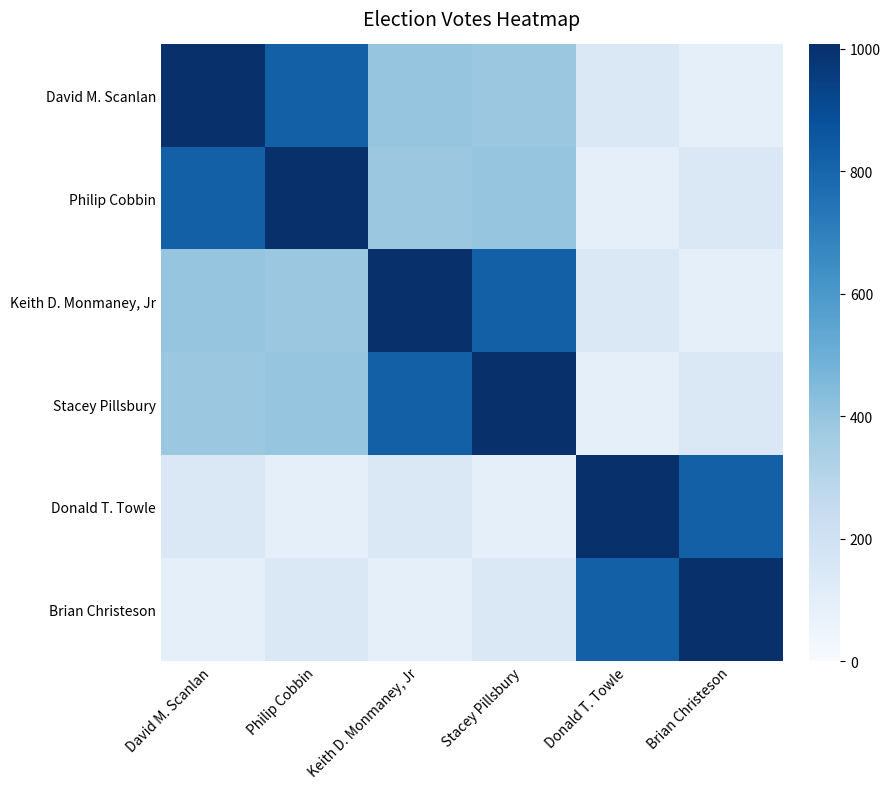

Reading left to right, extract all data points from this chart.

David M. Scanlan: David M. Scanlan=1007	Philip Cobbin=822	Keith D. Monmaney, Jr=400	Stacey Pillsbury=383	Donald T. Towle=144	Brian Christeson=93
Philip Cobbin: David M. Scanlan=822	Philip Cobbin=1007	Keith D. Monmaney, Jr=383	Stacey Pillsbury=400	Donald T. Towle=93	Brian Christeson=144
Keith D. Monmaney, Jr: David M. Scanlan=400	Philip Cobbin=383	Keith D. Monmaney, Jr=1007	Stacey Pillsbury=822	Donald T. Towle=144	Brian Christeson=93
Stacey Pillsbury: David M. Scanlan=383	Philip Cobbin=400	Keith D. Monmaney, Jr=822	Stacey Pillsbury=1007	Donald T. Towle=93	Brian Christeson=144
Donald T. Towle: David M. Scanlan=144	Philip Cobbin=93	Keith D. Monmaney, Jr=144	Stacey Pillsbury=93	Donald T. Towle=1007	Brian Christeson=822
Brian Christeson: David M. Scanlan=93	Philip Cobbin=144	Keith D. Monmaney, Jr=93	Stacey Pillsbury=144	Donald T. Towle=822	Brian Christeson=1007